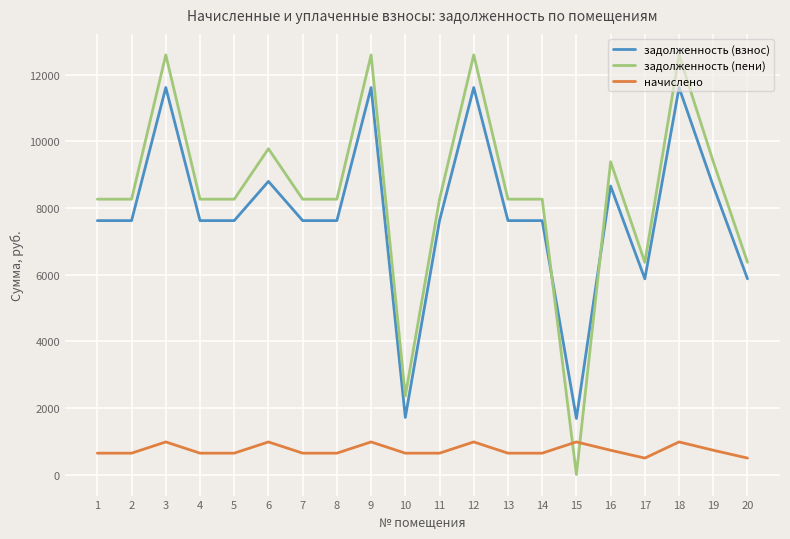

Is the value of начислено at 1 greater than the value of задолженность (взнос) at 13?

No